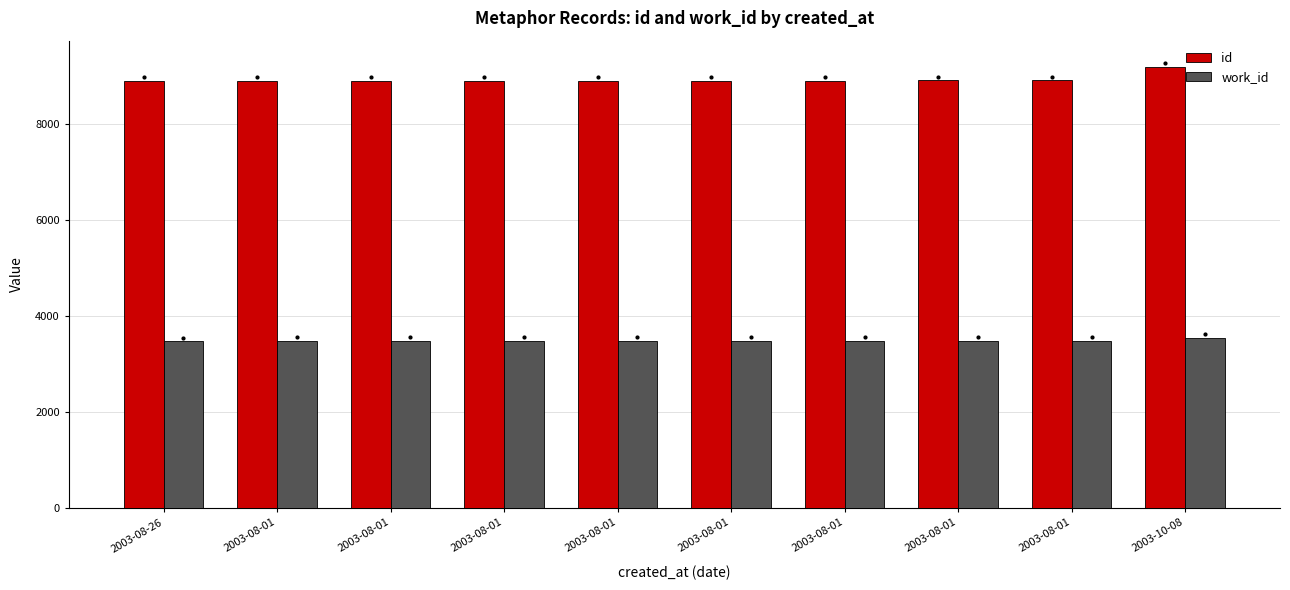

At how many categories does at least one series exceed 3814?

10